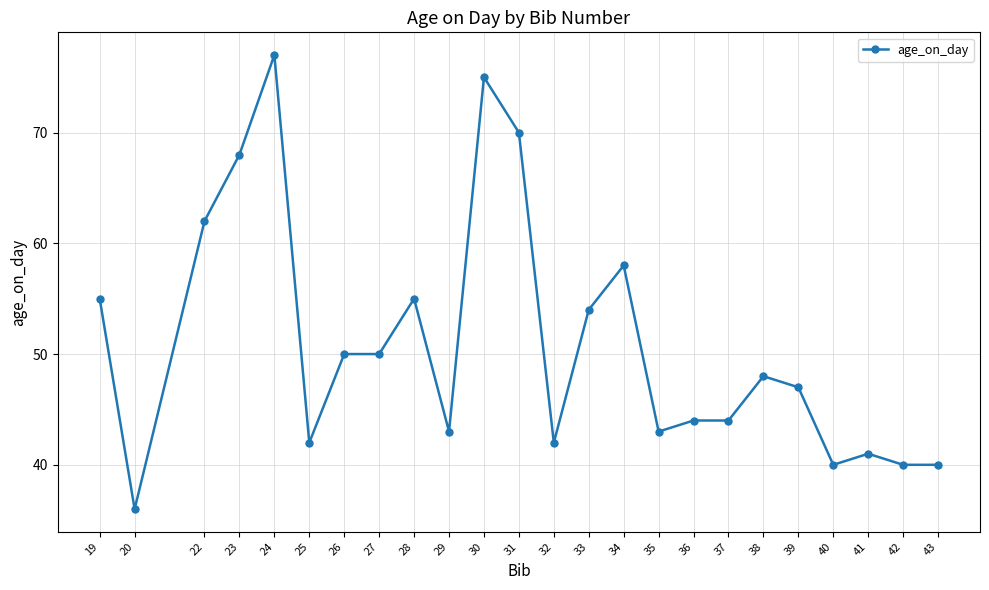

What is the difference between the values at 23 and 28?

13